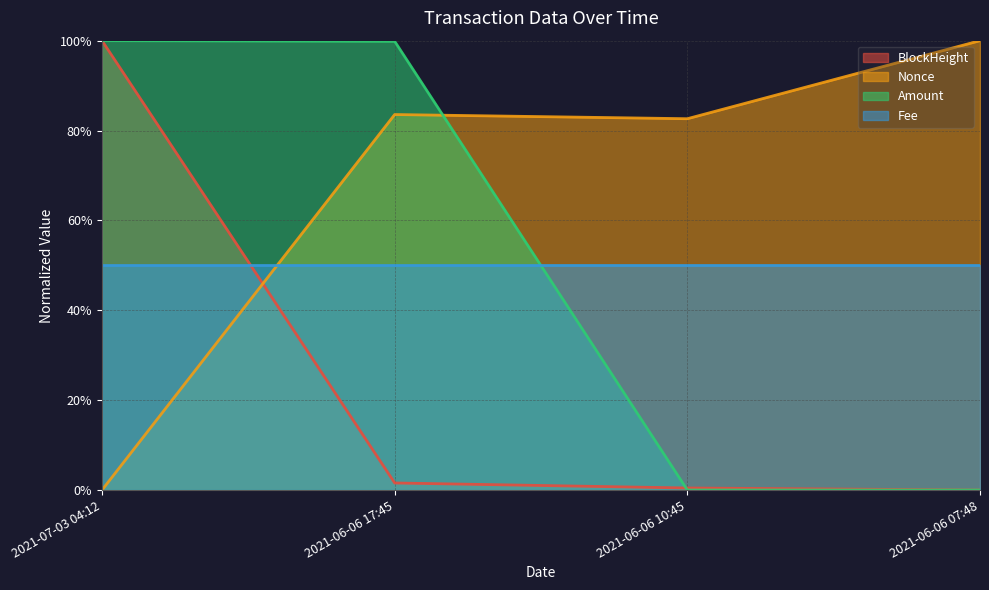

Does the chart have visible grid lines?

Yes